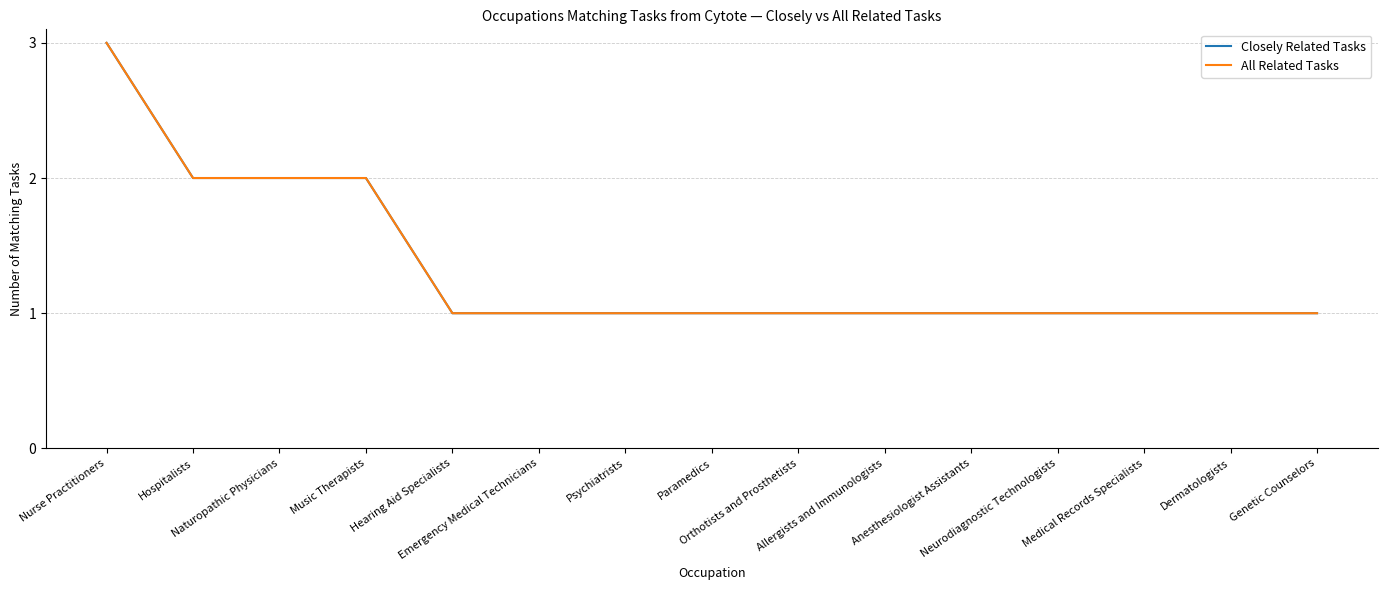

Does the chart display data point markers on the line(s)?

No